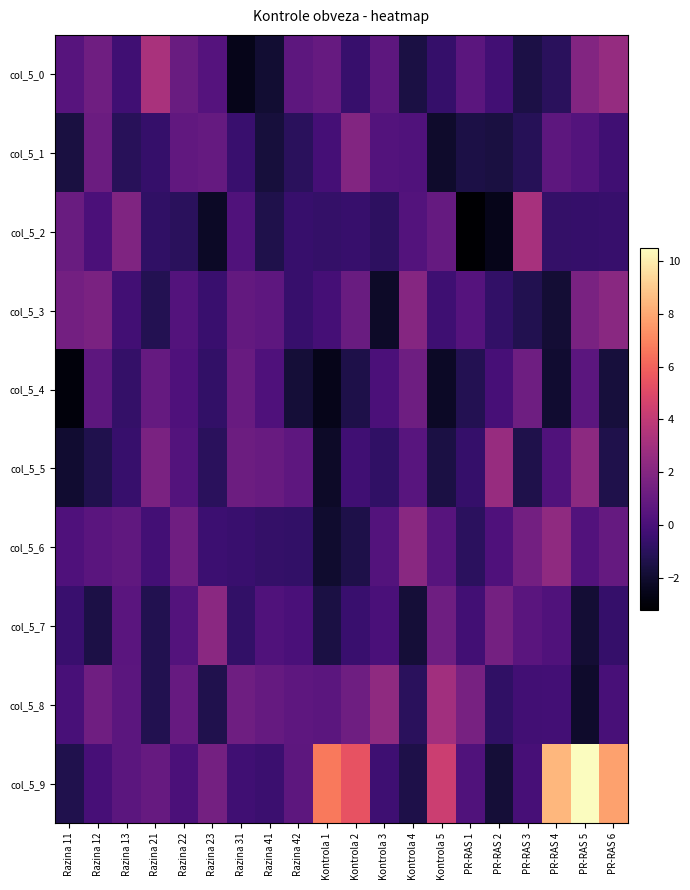

Reading left to right, what are all the values shown in this chart?

col_5_0: Razina 11=0.5	Razina 12=1.3	Razina 13=-0.3	Razina 21=3.2	Razina 22=1.1	Razina 23=0.4	Razina 31=-2.5	Razina 41=-1.9	Razina 42=0.7	Kontrola 1=1.0	Kontrola 2=-0.6	Kontrola 3=0.7	Kontrola 4=-1.5	Kontrola 5=-0.6	PR-RAS 1=0.6	PR-RAS 2=-0.2	PR-RAS 3=-1.4	PR-RAS 4=-1.0	PR-RAS 5=2.0	PR-RAS 6=2.6
col_5_1: Razina 11=-1.6	Razina 12=1.2	Razina 13=-1.0	Razina 21=-0.6	Razina 22=0.8	Razina 23=0.9	Razina 31=-0.5	Razina 41=-1.7	Razina 42=-1.0	Kontrola 1=-0.1	Kontrola 2=1.9	Kontrola 3=0.4	Kontrola 4=0.3	Kontrola 5=-2.1	PR-RAS 1=-1.5	PR-RAS 2=-1.6	PR-RAS 3=-1.1	PR-RAS 4=0.7	PR-RAS 5=0.3	PR-RAS 6=-0.3
col_5_2: Razina 11=1.1	Razina 12=0.1	Razina 13=1.8	Razina 21=-0.8	Razina 22=-1.0	Razina 23=-2.2	Razina 31=0.2	Razina 41=-1.4	Razina 42=-0.5	Kontrola 1=-0.6	Kontrola 2=-0.5	Kontrola 3=-0.9	Kontrola 4=0.3	Kontrola 5=1.0	PR-RAS 1=-3.2	PR-RAS 2=-2.5	PR-RAS 3=3.2	PR-RAS 4=-0.7	PR-RAS 5=-0.6	PR-RAS 6=-0.6
col_5_3: Razina 11=1.4	Razina 12=1.7	Razina 13=-0.2	Razina 21=-1.2	Razina 22=0.3	Razina 23=-0.5	Razina 31=0.9	Razina 41=0.7	Razina 42=-0.6	Kontrola 1=-0.1	Kontrola 2=1.1	Kontrola 3=-2.2	Kontrola 4=2.0	Kontrola 5=-0.3	PR-RAS 1=0.4	PR-RAS 2=-0.7	PR-RAS 3=-1.2	PR-RAS 4=-1.8	PR-RAS 5=1.7	PR-RAS 6=2.2
col_5_4: Razina 11=-2.9	Razina 12=0.7	Razina 13=-0.6	Razina 21=0.9	Razina 22=0.2	Razina 23=-0.7	Razina 31=1.1	Razina 41=0.2	Razina 42=-1.8	Kontrola 1=-2.5	Kontrola 2=-1.4	Kontrola 3=0.1	Kontrola 4=1.3	Kontrola 5=-2.2	PR-RAS 1=-1.2	PR-RAS 2=-0.1	PR-RAS 3=1.3	PR-RAS 4=-1.9	PR-RAS 5=0.6	PR-RAS 6=-1.7
col_5_5: Razina 11=-2.0	Razina 12=-1.3	Razina 13=-0.5	Razina 21=1.7	Razina 22=0.3	Razina 23=-1.0	Razina 31=1.2	Razina 41=1.0	Razina 42=0.7	Kontrola 1=-2.2	Kontrola 2=-0.3	Kontrola 3=-0.8	Kontrola 4=0.5	Kontrola 5=-1.5	PR-RAS 1=-0.6	PR-RAS 2=2.7	PR-RAS 3=-1.4	PR-RAS 4=0.3	PR-RAS 5=2.3	PR-RAS 6=-1.3
col_5_6: Razina 11=0.2	Razina 12=0.6	Razina 13=0.8	Razina 21=-0.2	Razina 22=1.3	Razina 23=-0.4	Razina 31=-0.5	Razina 41=-0.6	Razina 42=-0.7	Kontrola 1=-2.0	Kontrola 2=-1.4	Kontrola 3=0.3	Kontrola 4=2.2	Kontrola 5=0.5	PR-RAS 1=-0.9	PR-RAS 2=0.2	PR-RAS 3=1.4	PR-RAS 4=2.4	PR-RAS 5=0.3	PR-RAS 6=1.0
col_5_7: Razina 11=-0.5	Razina 12=-1.4	Razina 13=0.5	Razina 21=-1.3	Razina 22=0.3	Razina 23=2.2	Razina 31=-0.7	Razina 41=0.2	Razina 42=0.0	Kontrola 1=-1.5	Kontrola 2=-0.5	Kontrola 3=0.0	Kontrola 4=-1.8	Kontrola 5=1.3	PR-RAS 1=-0.2	PR-RAS 2=1.5	PR-RAS 3=0.6	PR-RAS 4=0.2	PR-RAS 5=-1.8	PR-RAS 6=-0.6
col_5_8: Razina 11=-0.0	Razina 12=1.3	Razina 13=0.6	Razina 21=-1.2	Razina 22=1.0	Razina 23=-1.3	Razina 31=1.3	Razina 41=0.9	Razina 42=0.7	Kontrola 1=0.6	Kontrola 2=1.3	Kontrola 3=2.4	Kontrola 4=-1.0	Kontrola 5=3.0	PR-RAS 1=1.6	PR-RAS 2=-0.7	PR-RAS 3=-0.2	PR-RAS 4=-0.2	PR-RAS 5=-2.1	PR-RAS 6=-0.0
col_5_9: Razina 11=-1.3	Razina 12=-0.1	Razina 13=0.6	Razina 21=1.0	Razina 22=0.1	Razina 23=1.5	Razina 31=-0.3	Razina 41=-0.5	Razina 42=0.7	Kontrola 1=6.6	Kontrola 2=5.4	Kontrola 3=-0.4	Kontrola 4=-1.4	Kontrola 5=4.4	PR-RAS 1=0.2	PR-RAS 2=-1.8	PR-RAS 3=-0.1	PR-RAS 4=8.4	PR-RAS 5=10.5	PR-RAS 6=7.8